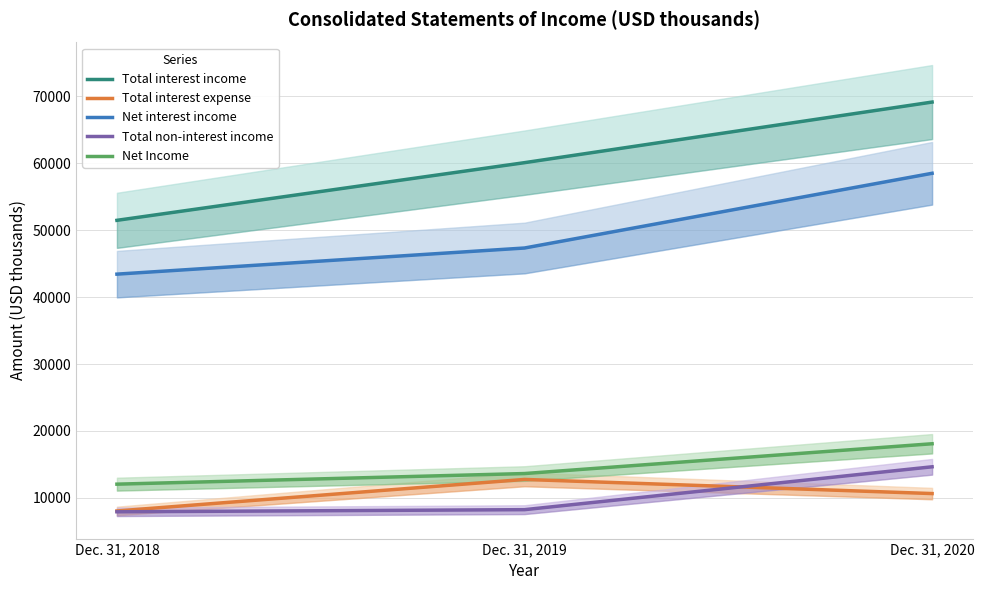

How many Total interest income values are between 51473 and 69146?

3